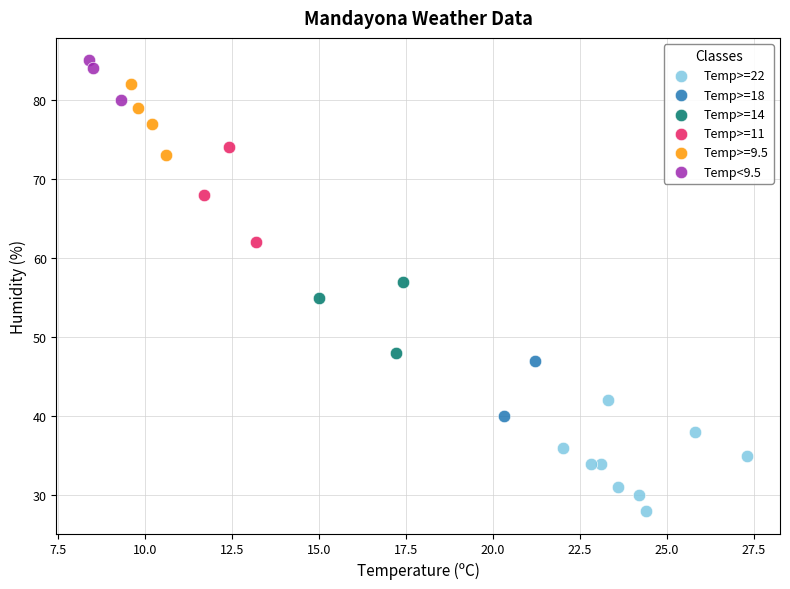

What are all the series names shown in the legend?

Temp>=22, Temp>=18, Temp>=14, Temp>=11, Temp>=9.5, Temp<9.5